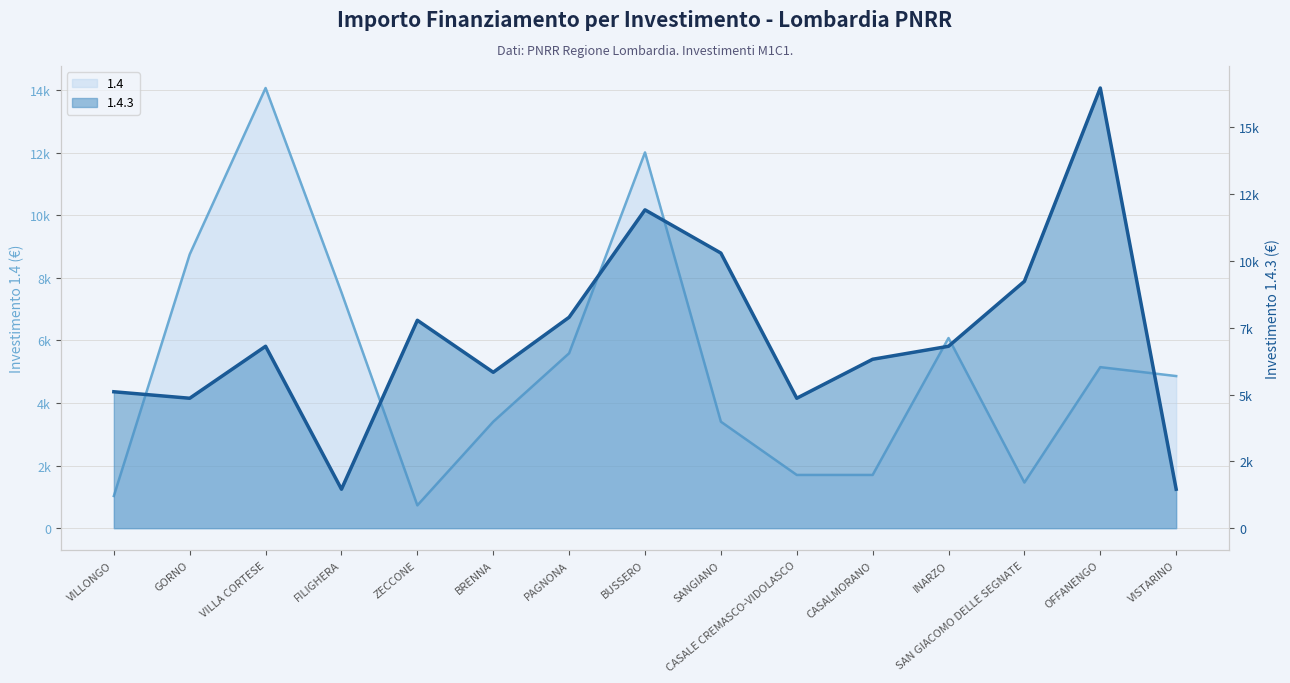

Reading right to left, what are all the values shown in this chart?

1.4: VISTARINO=4860	OFFANENGO=5145	SAN GIACOMO DELLE SEGNATE=1458	INARZO=6075	CASALMORANO=1701	CASALE CREMASCO-VIDOLASCO=1701	SANGIANO=3402	BUSSERO=12005	PAGNONA=5589	BRENNA=3402	ZECCONE=729	FILIGHERA=7533	VILLA CORTESE=14063	GORNO=8748	VILLONGO=1029
1.4.3: VISTARINO=1458	OFFANENGO=16464	SAN GIACOMO DELLE SEGNATE=9234	INARZO=6804	CASALMORANO=6318	CASALE CREMASCO-VIDOLASCO=4860	SANGIANO=10290	BUSSERO=11907	PAGNONA=7889	BRENNA=5831	ZECCONE=7776	FILIGHERA=1458	VILLA CORTESE=6804	GORNO=4860	VILLONGO=5103